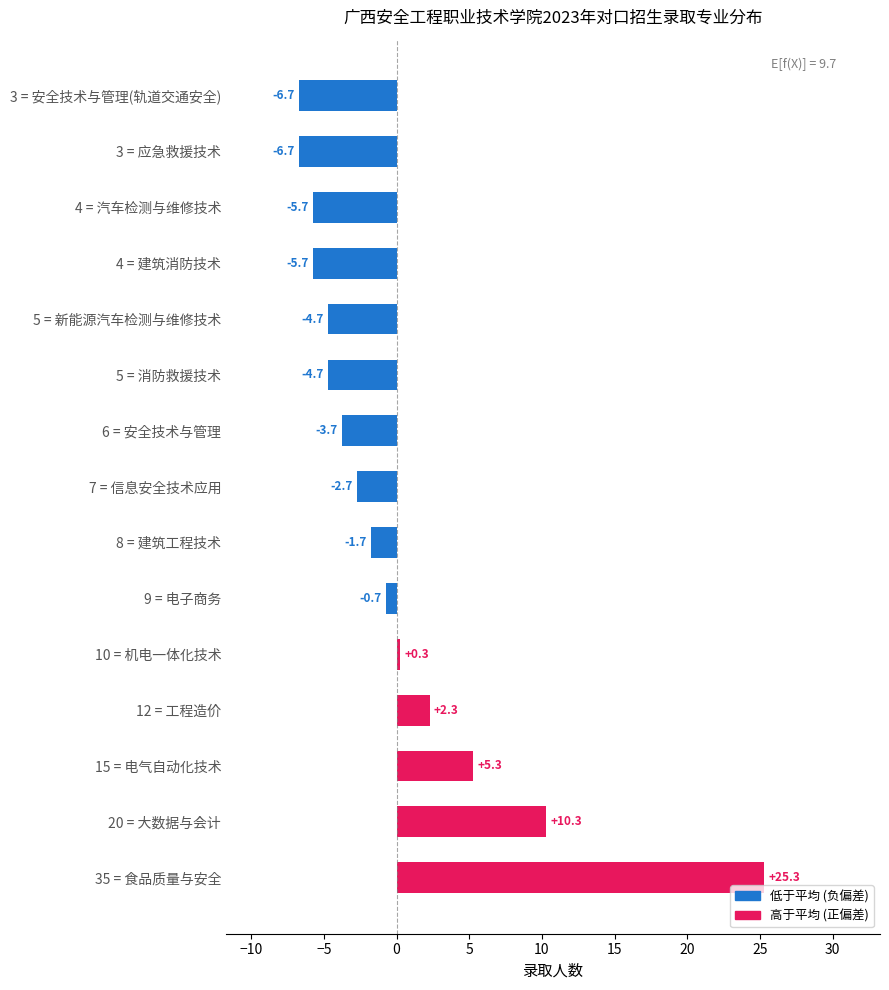

The value at 8 = 建筑工程技术 is -1.7. True or false?

True